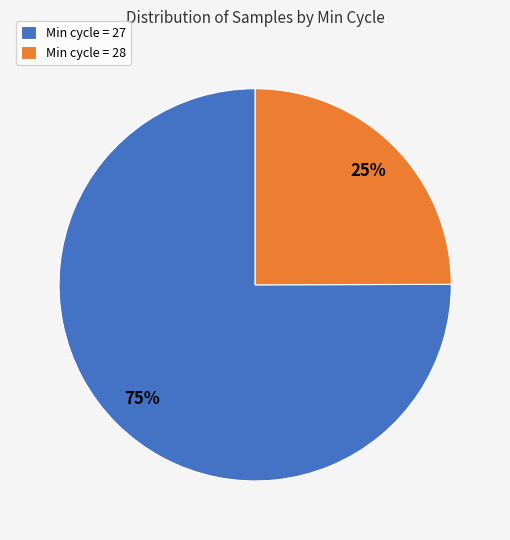

To the nearest percent, what percentage of the pie is Min cycle = 28?

25%